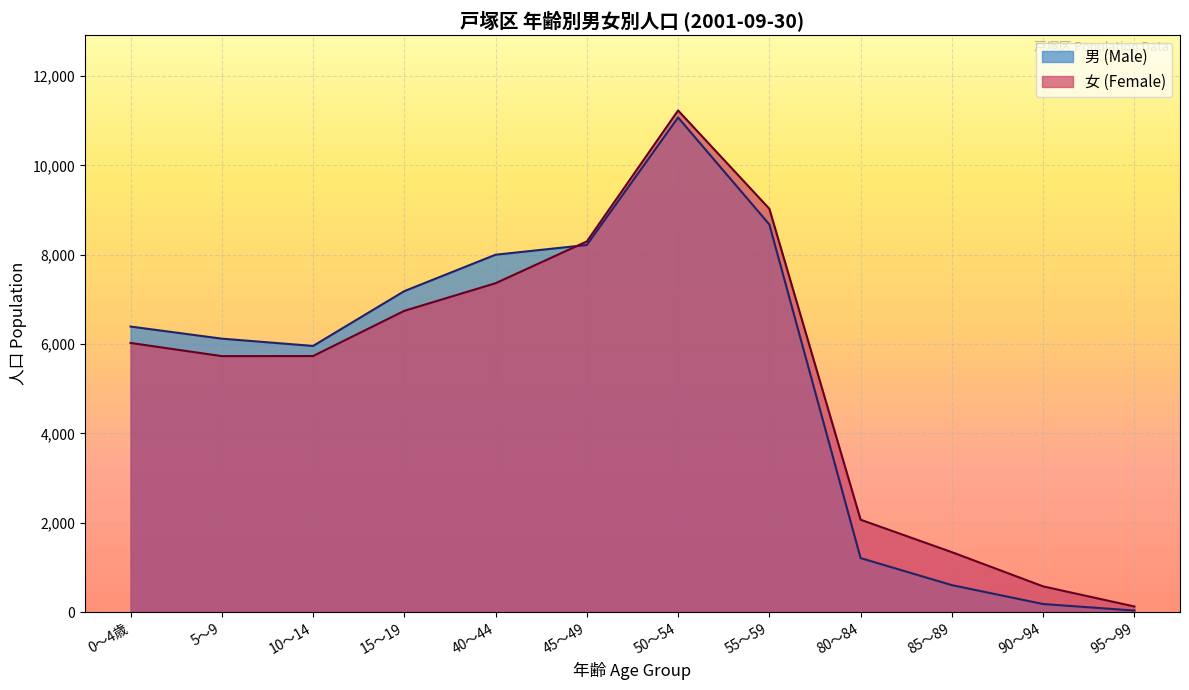

At which category is the sum across all series the highest?

50～54